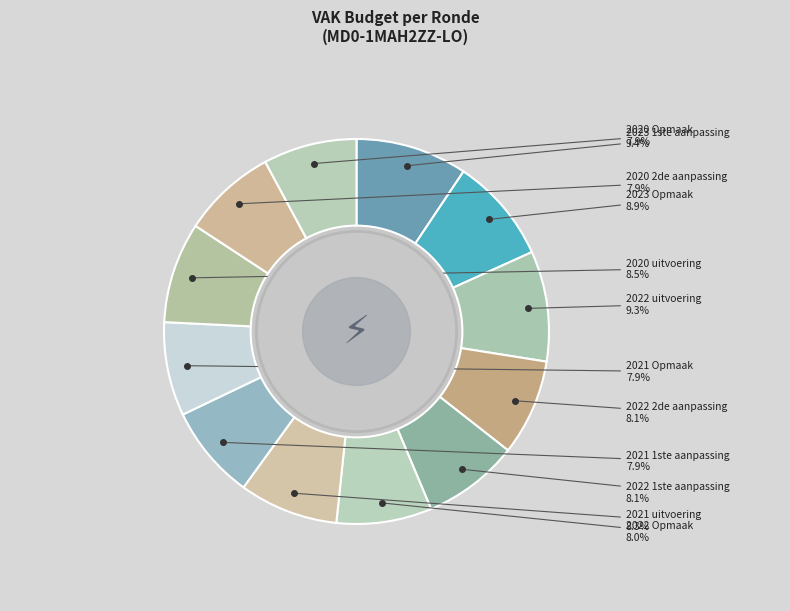

Rank the categories by value from lowest to highest.

2020 Opmaak, 2021 Opmaak, 2020 2de aanpassing, 2021 1ste aanpassing, 2022 Opmaak, 2022 2de aanpassing, 2022 1ste aanpassing, 2021 uitvoering, 2020 uitvoering, 2023 Opmaak, 2022 uitvoering, 2023 1ste aanpassing